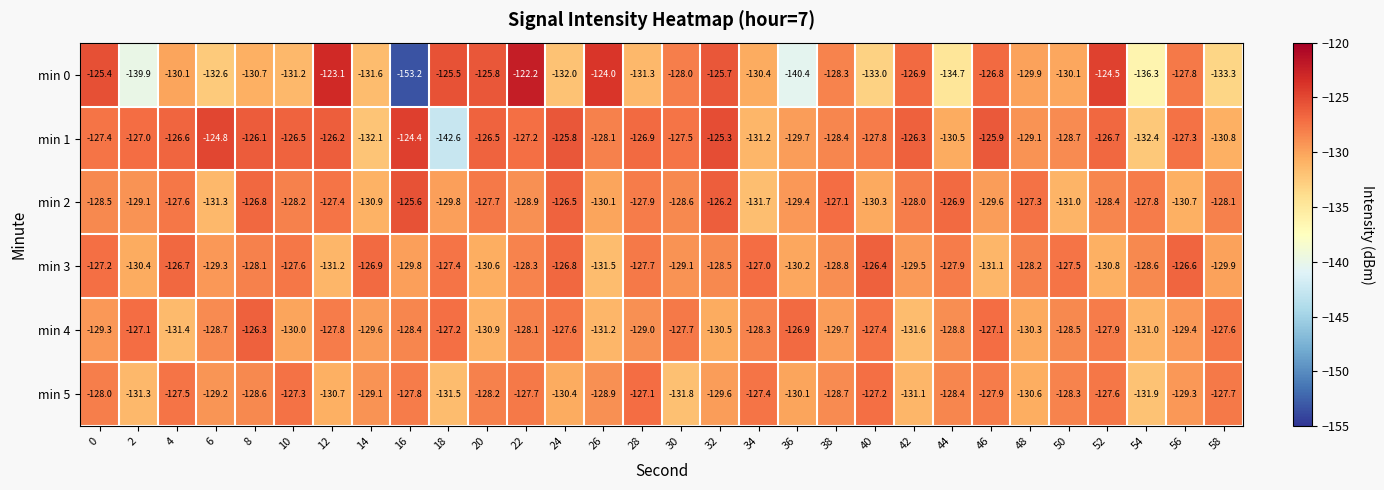

What is the difference between the maximum and second lowest values in the min 2 series?

5.7